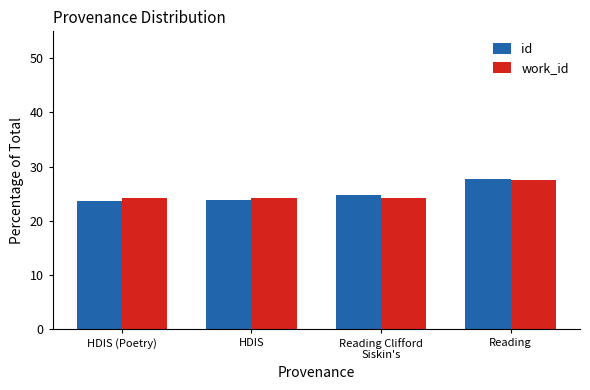

At which label does work_id reach its peak?

Reading